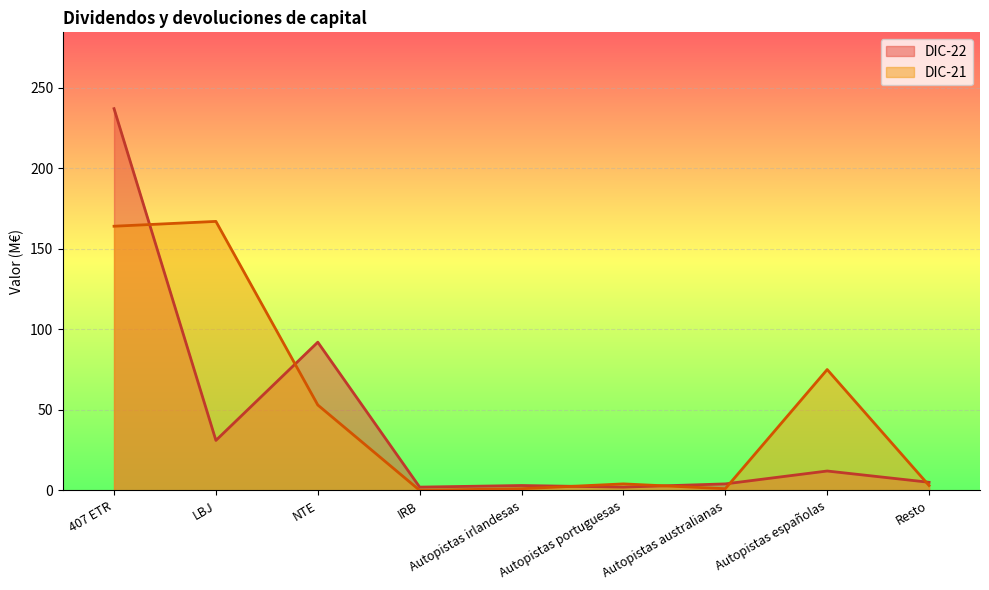

In DIC-22, how many points are higher than both neighbors (excluding endpoints)?

3